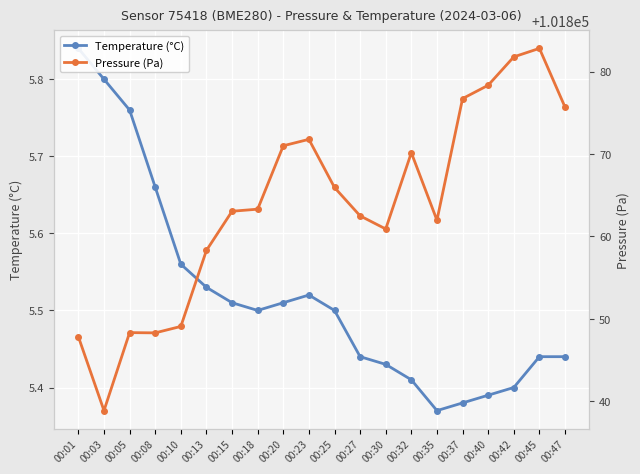

What is the value of the Pressure (Pa) point at the 6th from the left?

101858.3